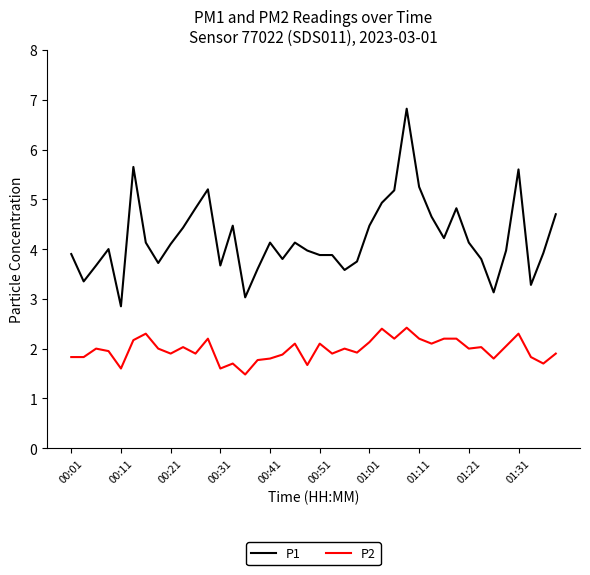

Rank the series by their average value, from lowest to highest.

P2, P1